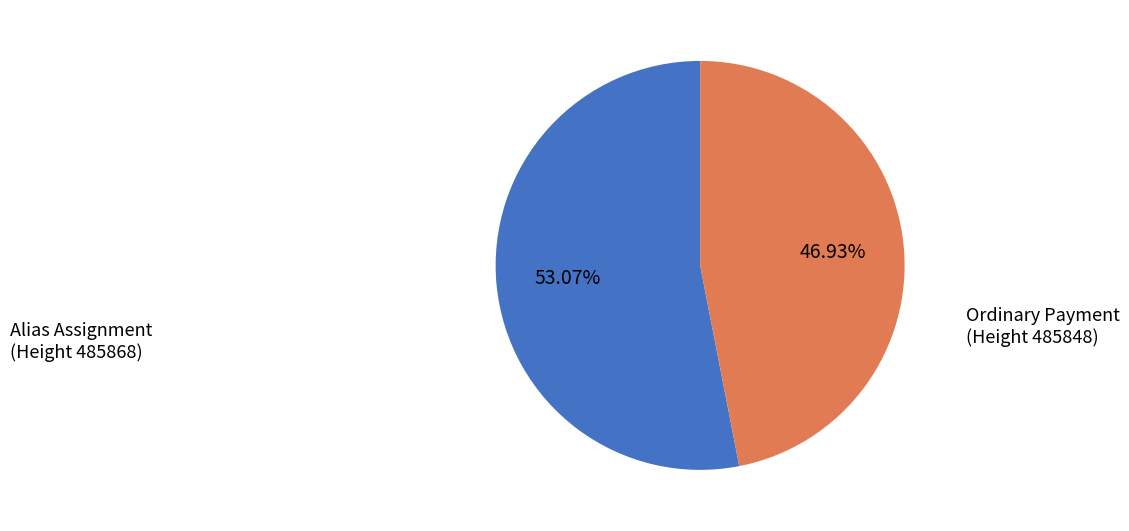

Between Alias Assignment (Height 485868) and Ordinary Payment (Height 485848), which is larger?

Alias Assignment (Height 485868)